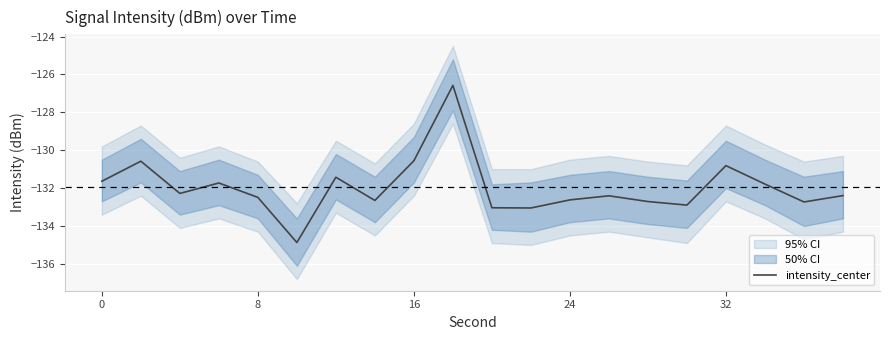

The chart shows a value of -68.8 at 6. True or false?

False